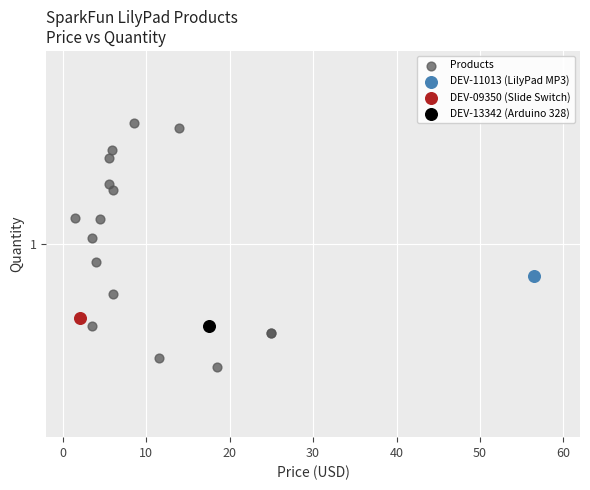

What are all the series names shown in the legend?

Products, DEV-11013 (LilyPad MP3), DEV-09350 (Slide Switch), DEV-13342 (Arduino 328)